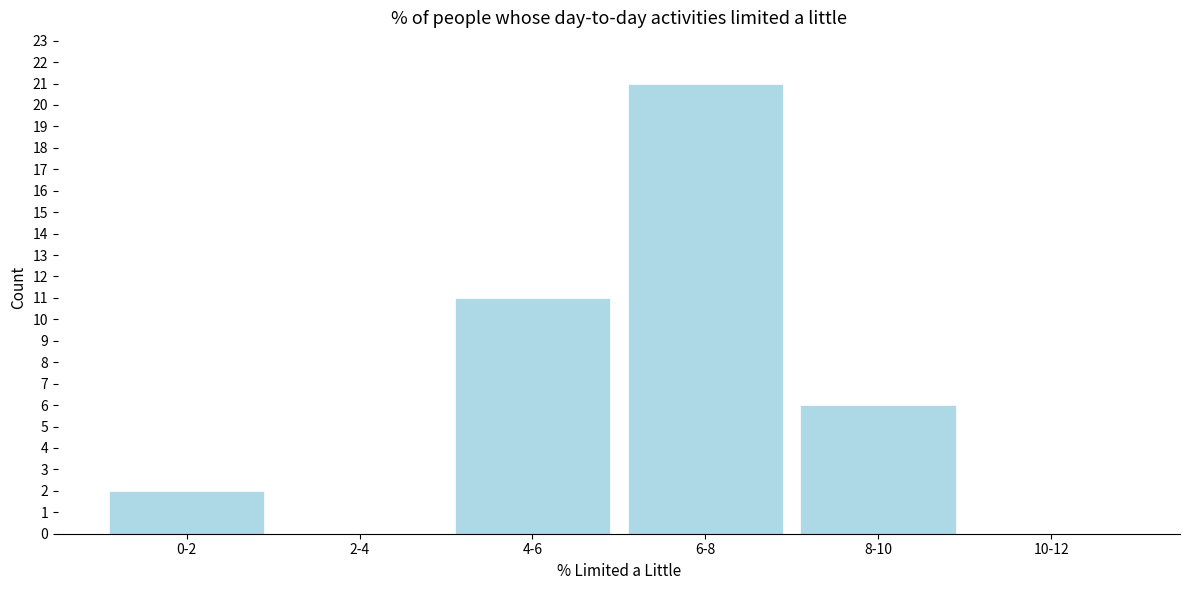

Reading left to right, transcribe all the data shown in this chart.

0-2=2	2-4=0	4-6=11	6-8=21	8-10=6	10-12=0